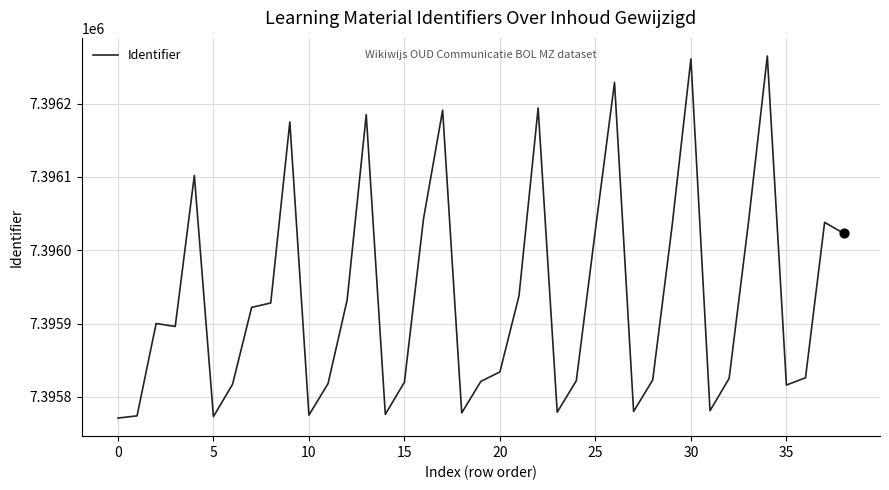

What is the minimum value shown in the chart?

7395771